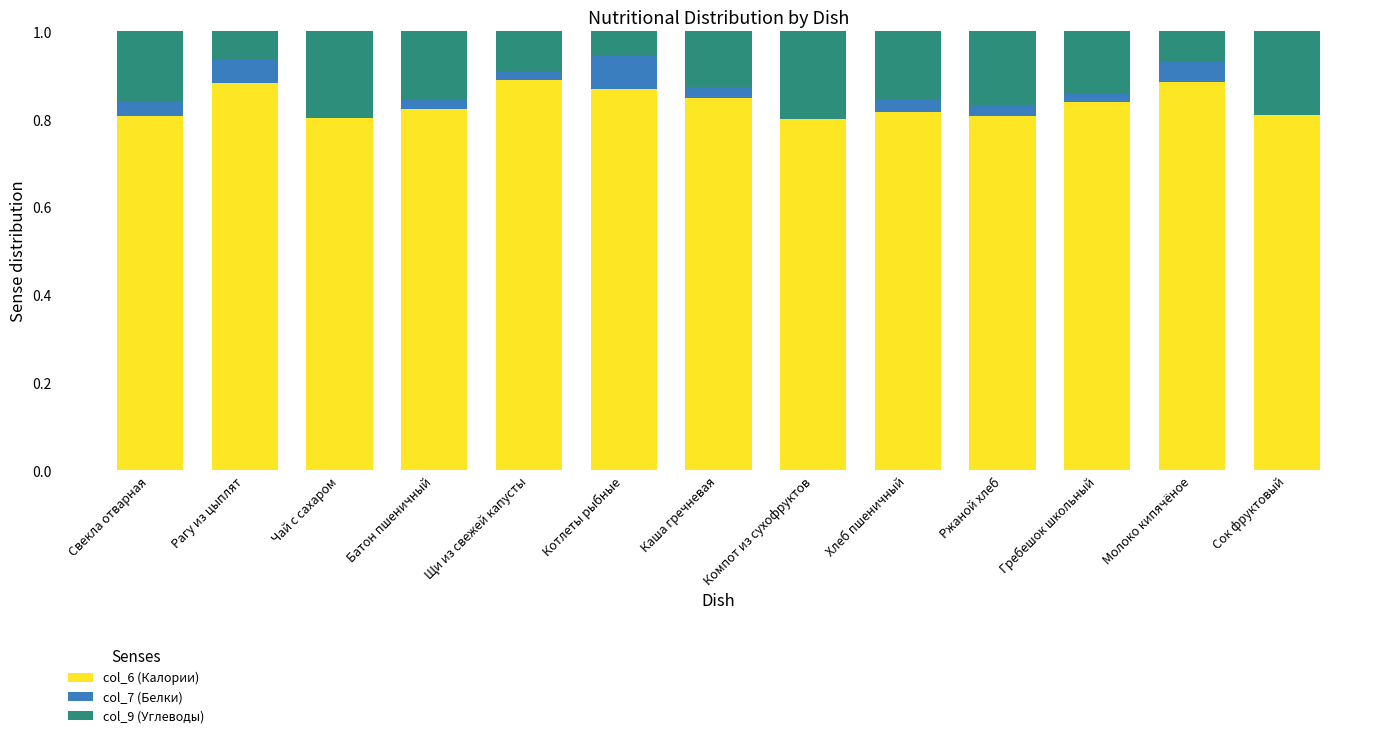

What is the total value across all series at Чай с сахаром?

1.0